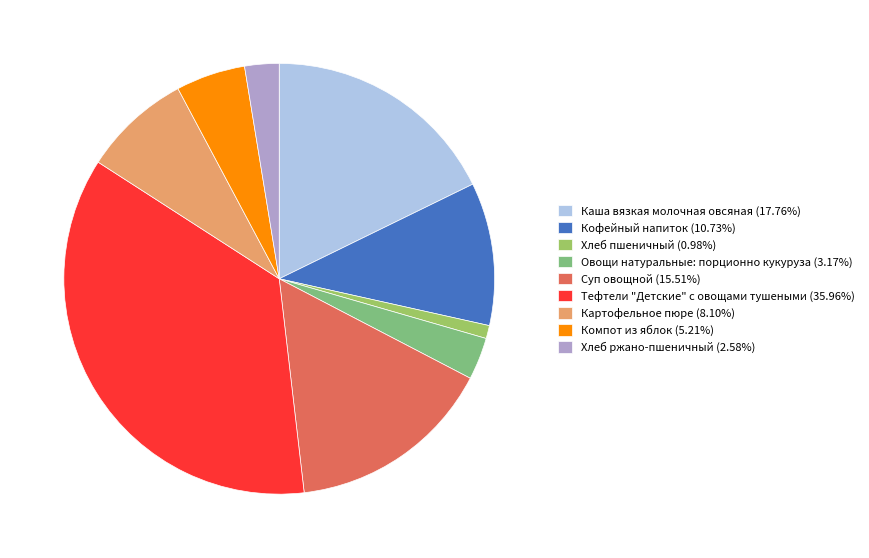

Rank the categories by value from lowest to highest.

Хлеб пшеничный, Хлеб ржано-пшеничный, Овощи натуральные: порционно кукуруза, Компот из яблок, Картофельное пюре, Кофейный напиток, Суп овощной, Каша вязкая молочная овсяная, Тефтели "Детские" с овощами тушеными